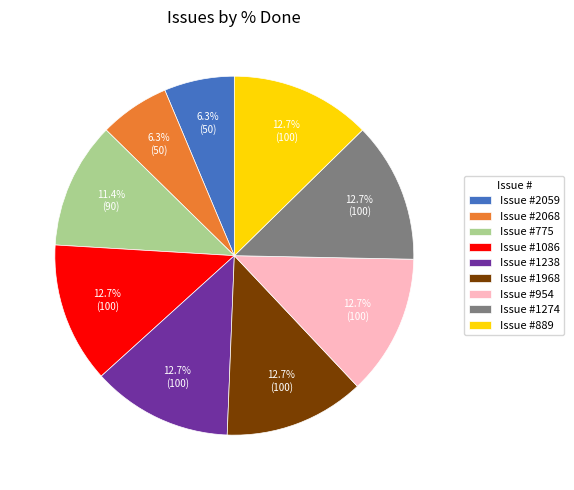

Between Issue #2059 and Issue #889, which is larger?

Issue #889